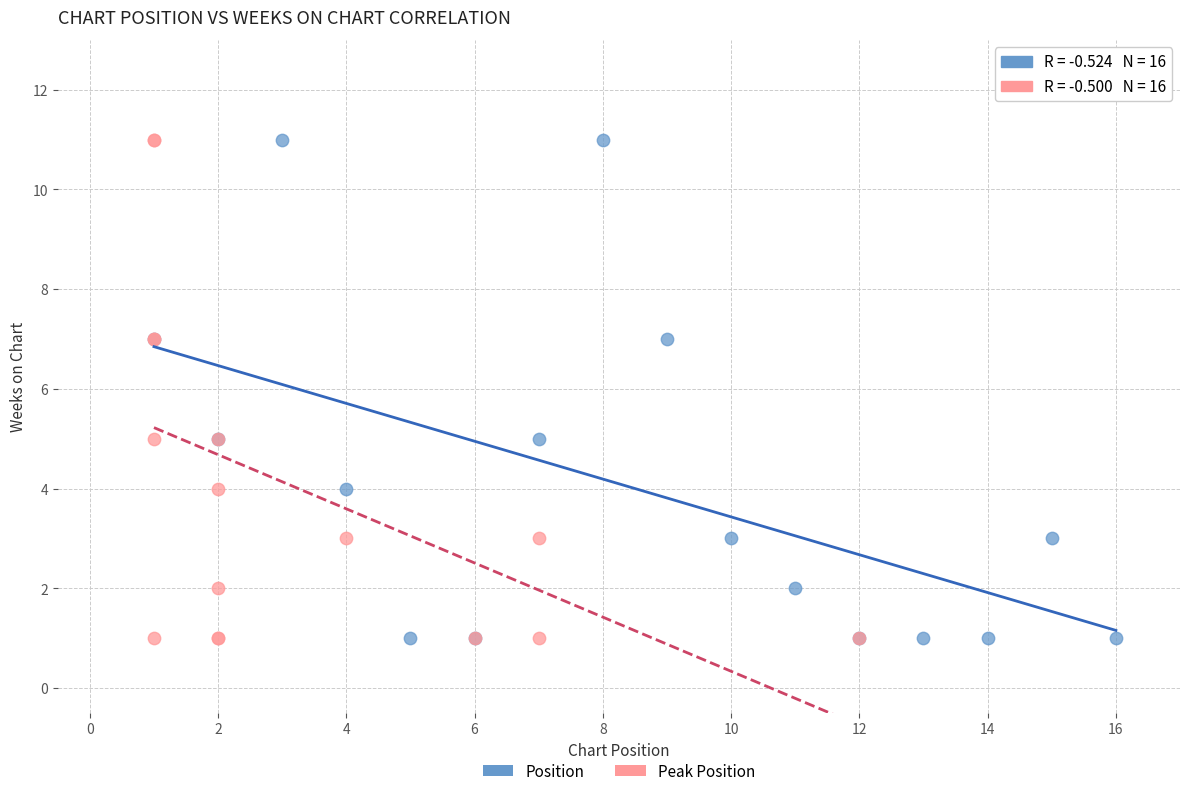

What are all the series names shown in the legend?

Position, Peak Position